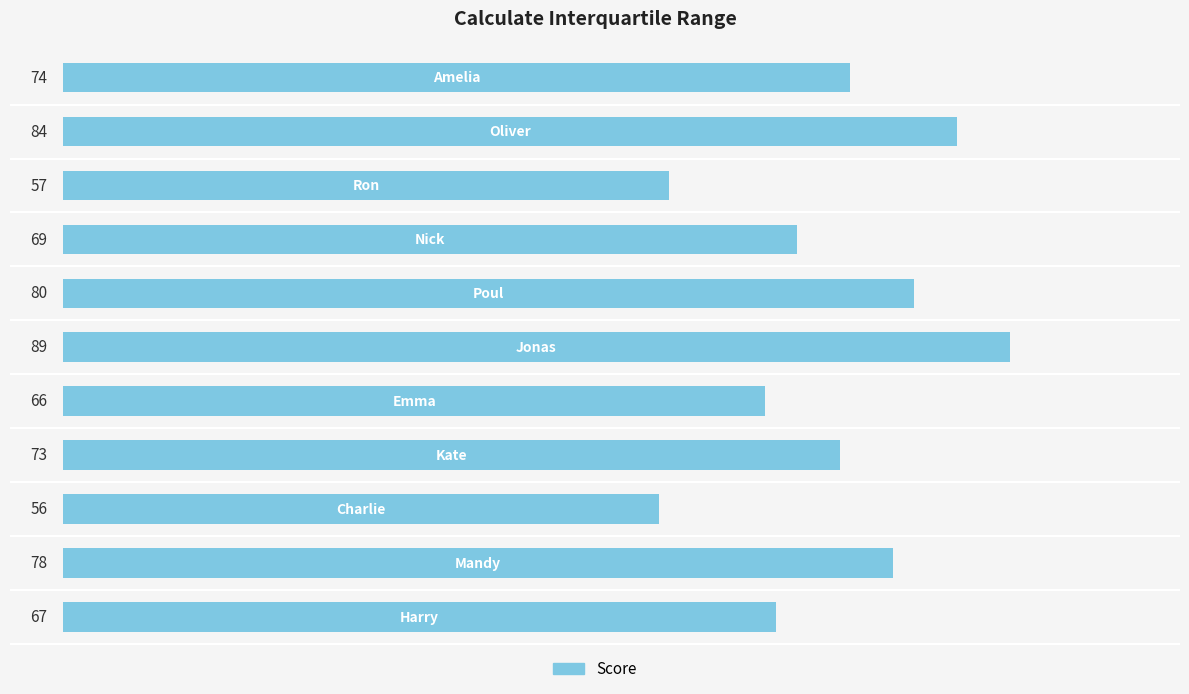

Are the bars horizontal?

Yes